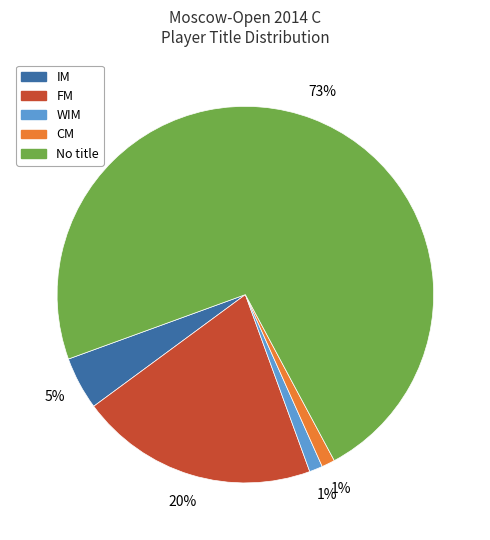

To the nearest percent, what is the average slice percentage?

20%